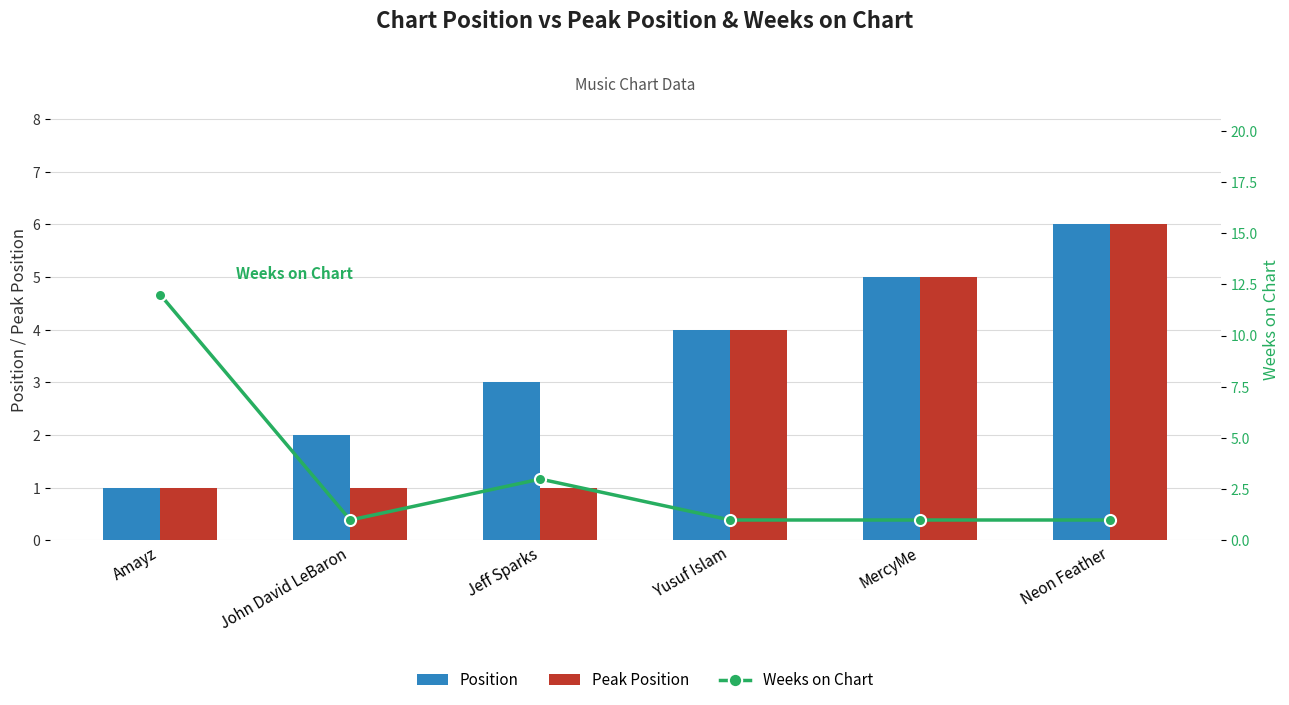

What position from the left is Neon Feather?

6